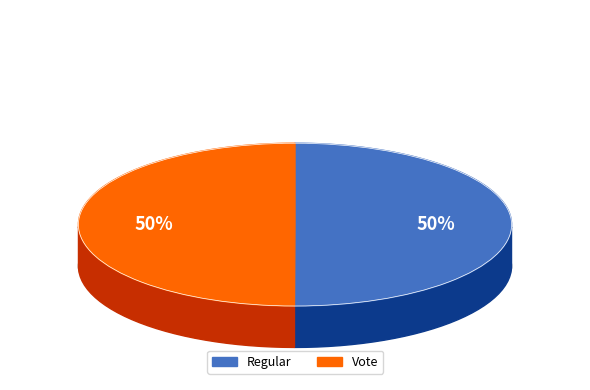

How many slices are in this pie chart?

2